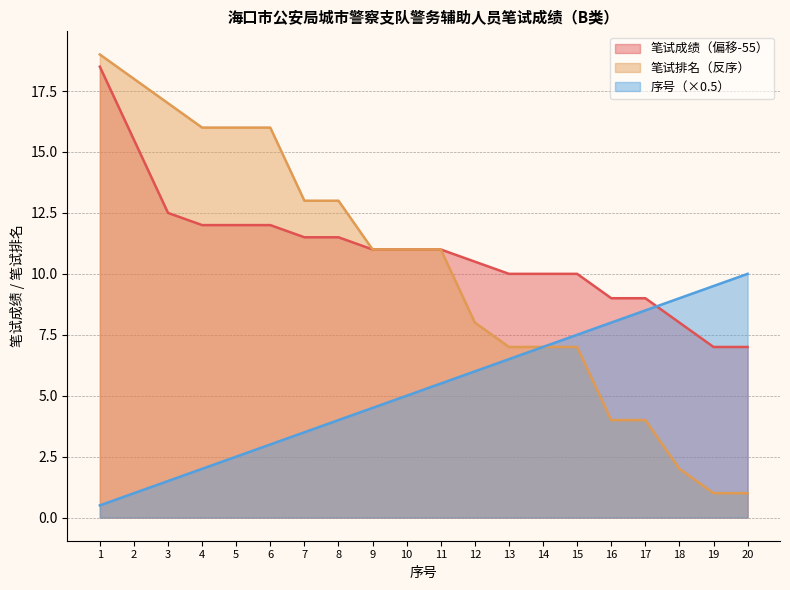

Between 13 and 10, which is larger?

10